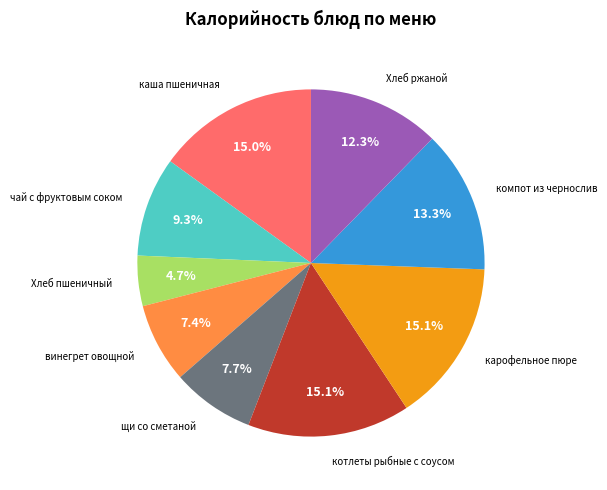

Is there a majority slice in this chart?

No